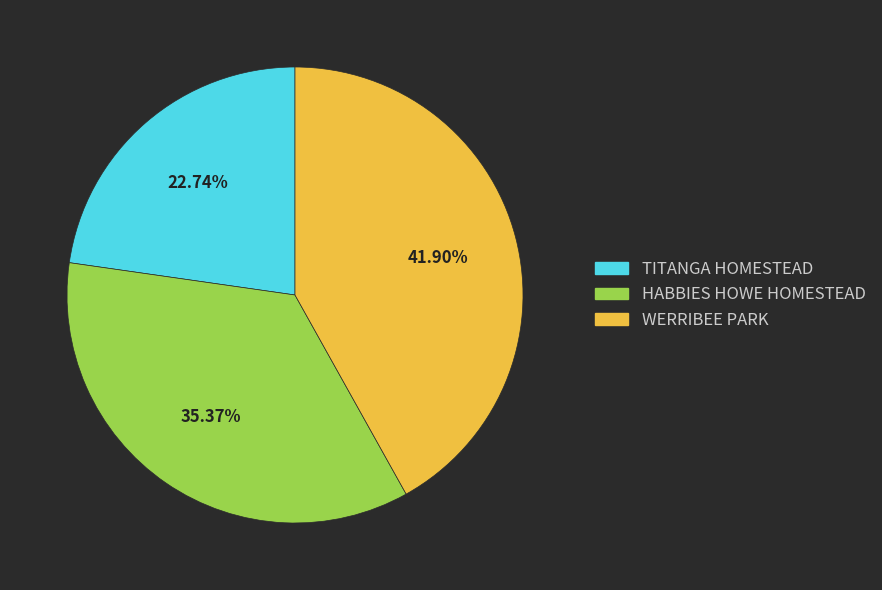

Is it true that TITANGA HOMESTEAD is 23% of the pie?

True